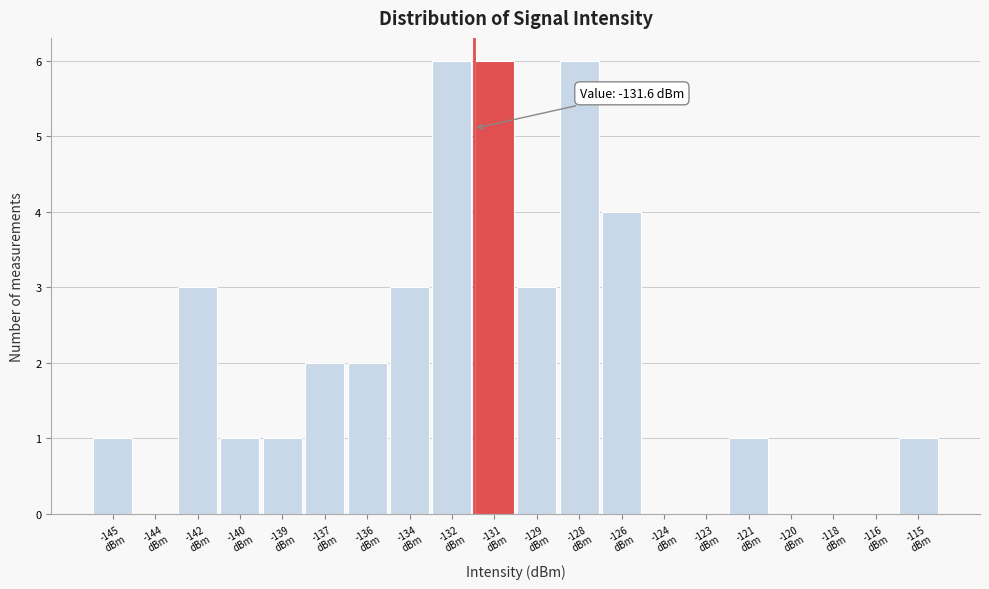

What is the greatest value displayed?

6